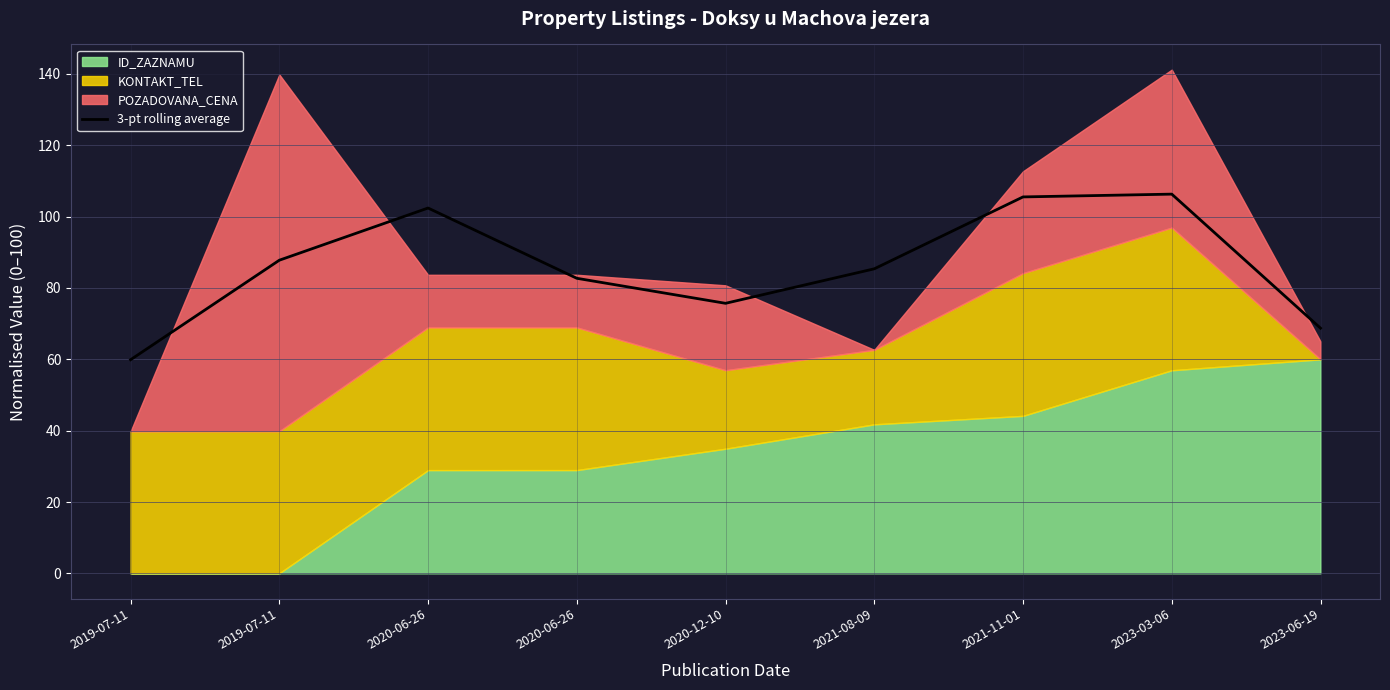

What is the value of the 1st point from the left?

59.9